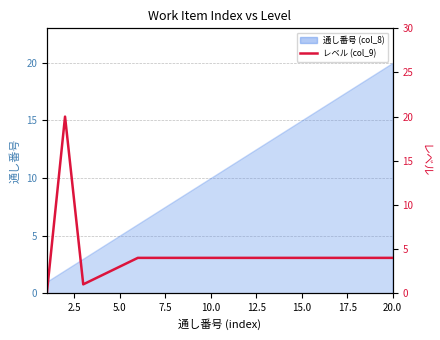

What is the difference between the maximum and second lowest values?

19